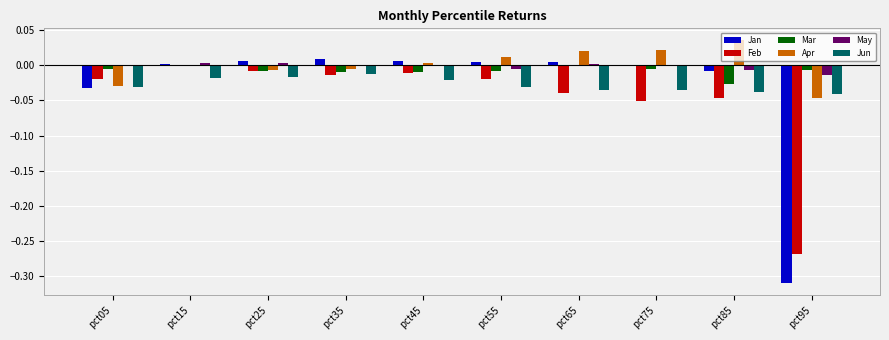

Is the value of Feb at pct05 greater than the value of Jan at pct85?

No